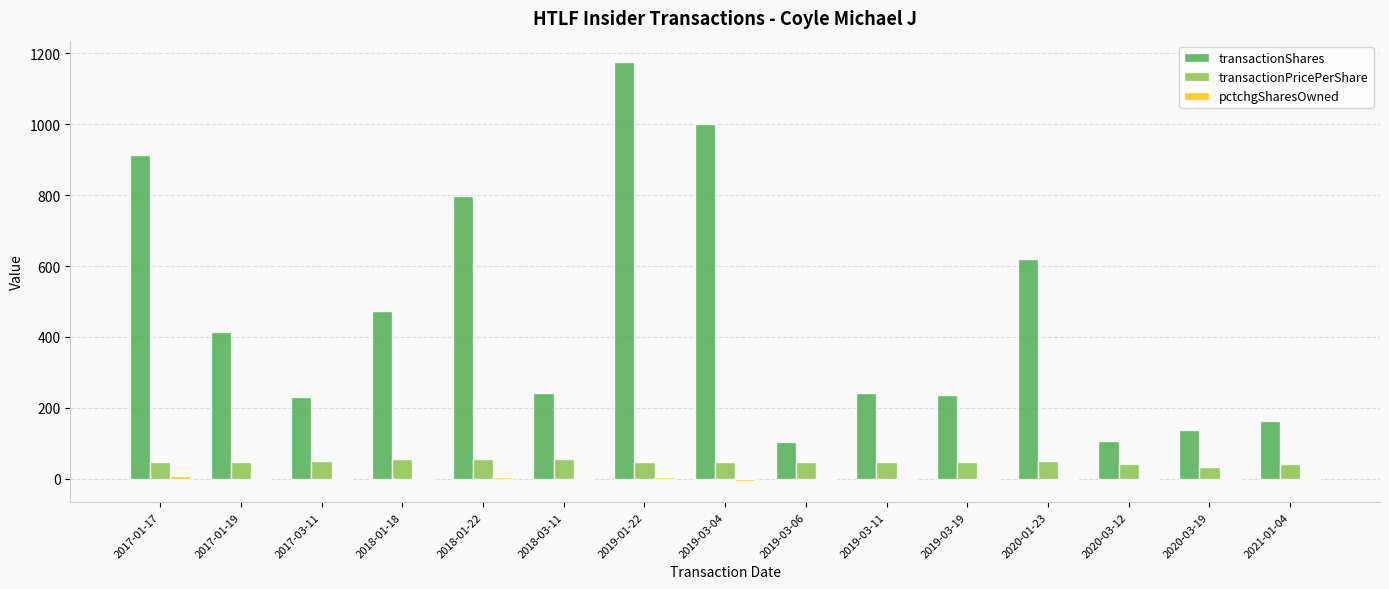

At which category is the sum across all series the highest?

2019-01-22